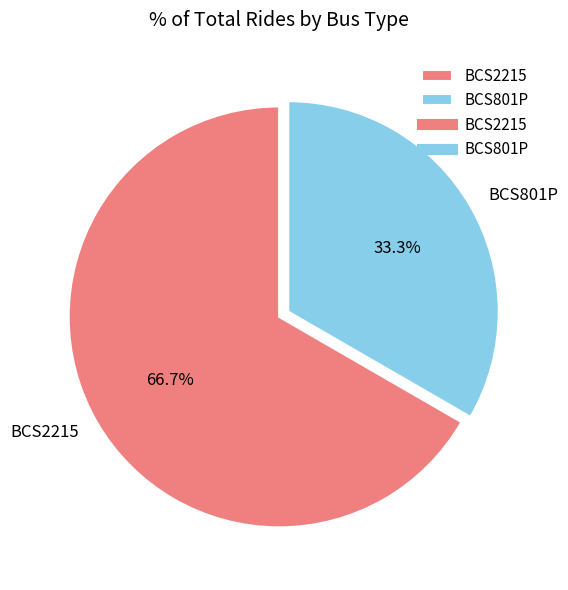

Combined, what portion of the pie is BCS2215 and BCS801P?

100.0%